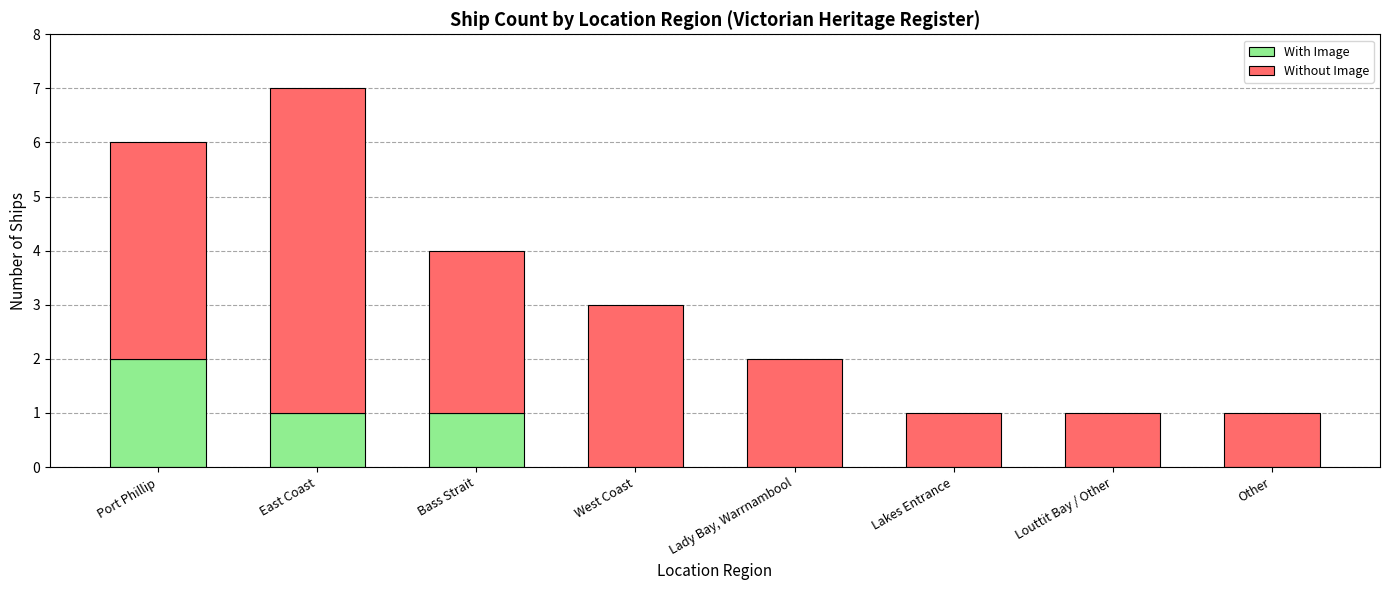

Which category has the highest value in the With Image series?

Port Phillip